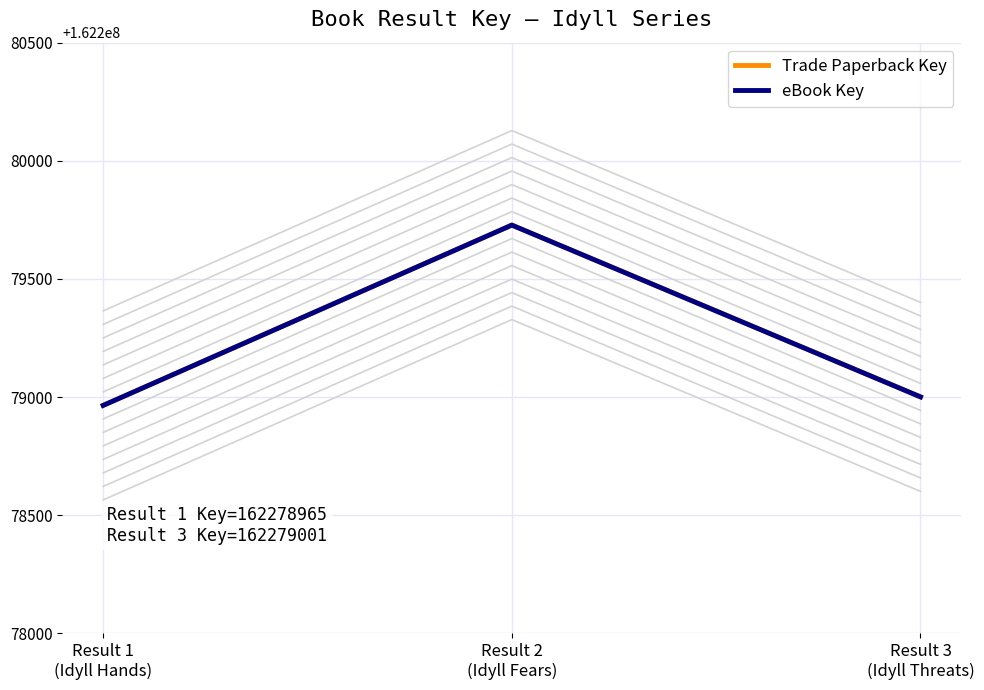

What are all the series names shown in the legend?

Trade Paperback Key, eBook Key